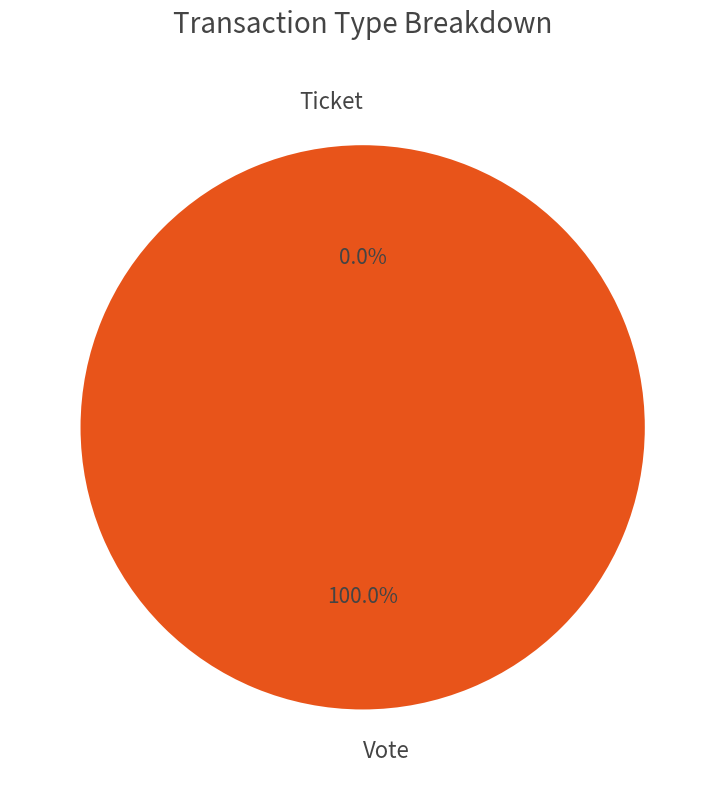

Is it true that Vote is 100% of the pie?

True